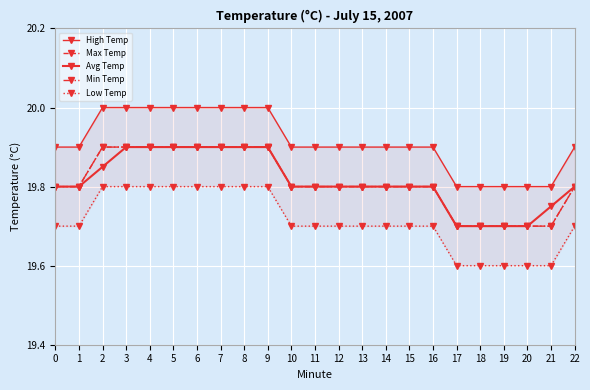

Which label corresponds to the largest value in the chart?

2